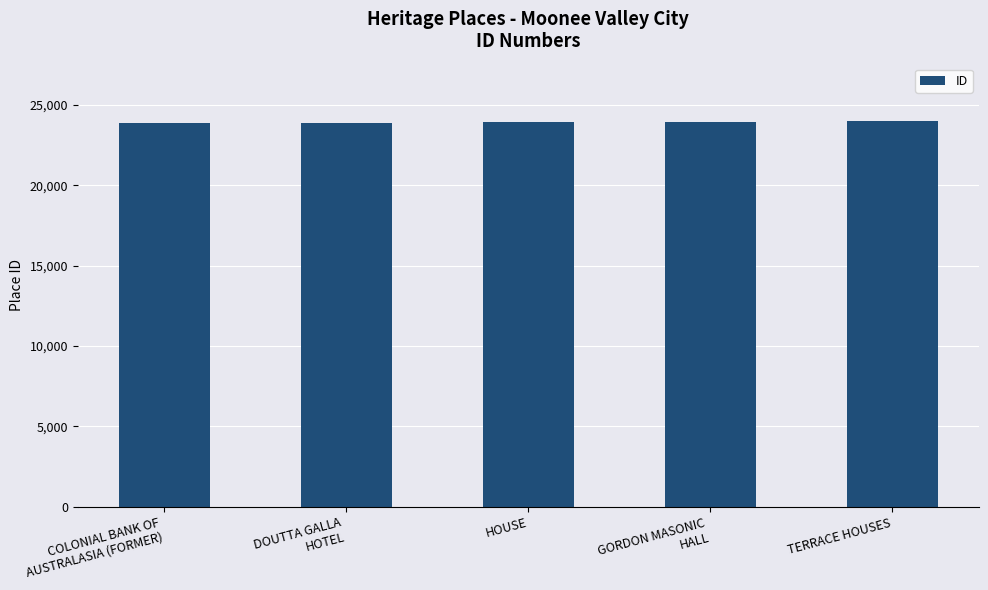

Count the number of data series in this chart.

1